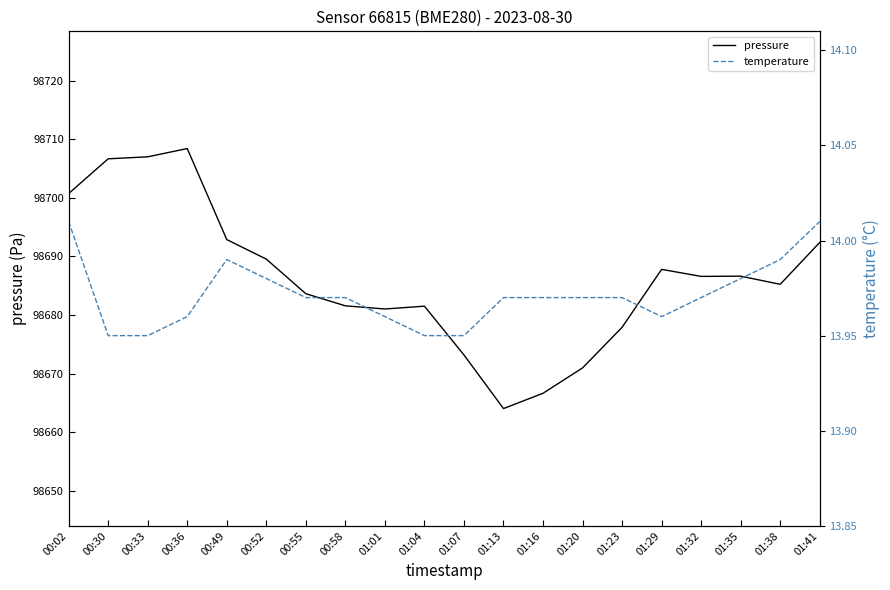

At which category is the sum across all series the highest?

00:36